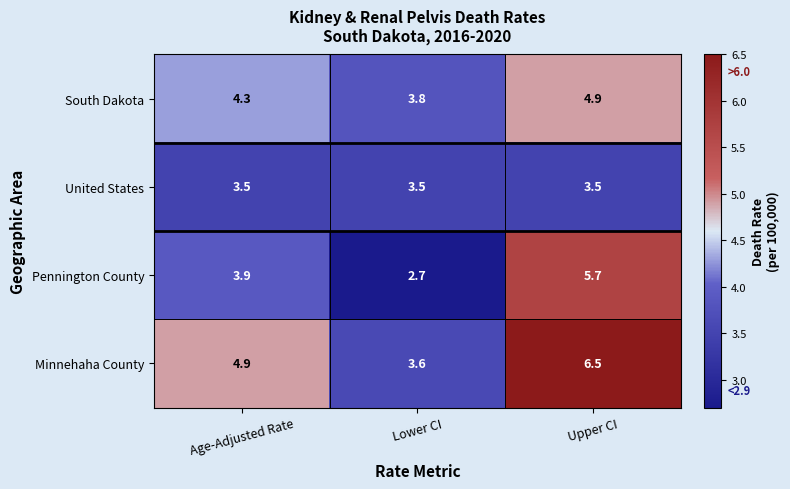

What is the difference between the maximum and second lowest values in the South Dakota series?

0.6